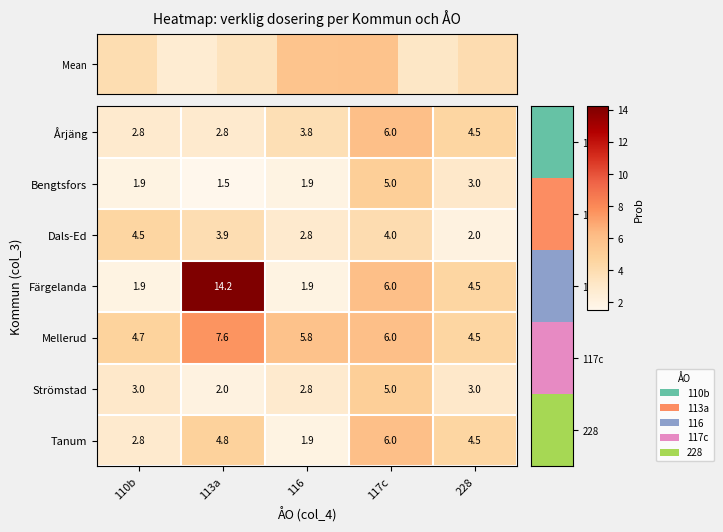

What is the lowest value of the Bengtsfors series?

1.5